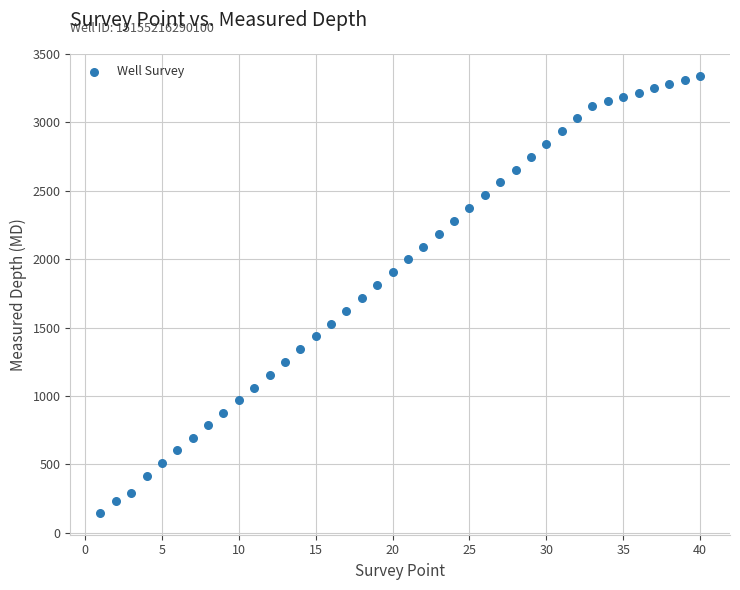

What is the range of Y values (max minus min)?

3196